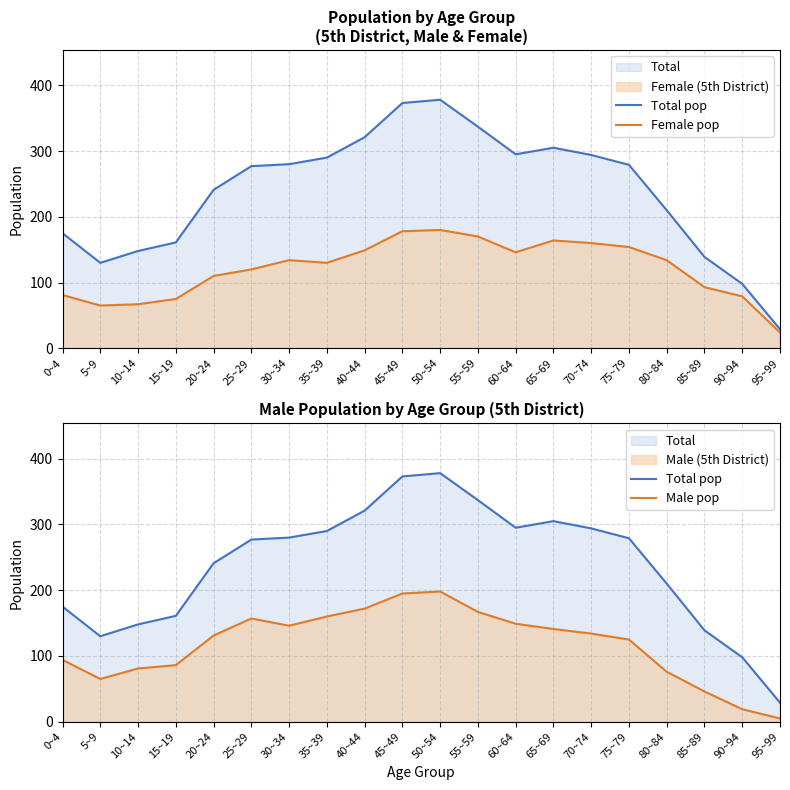

The Male pop series shows 18 at 5~9. True or false?

False